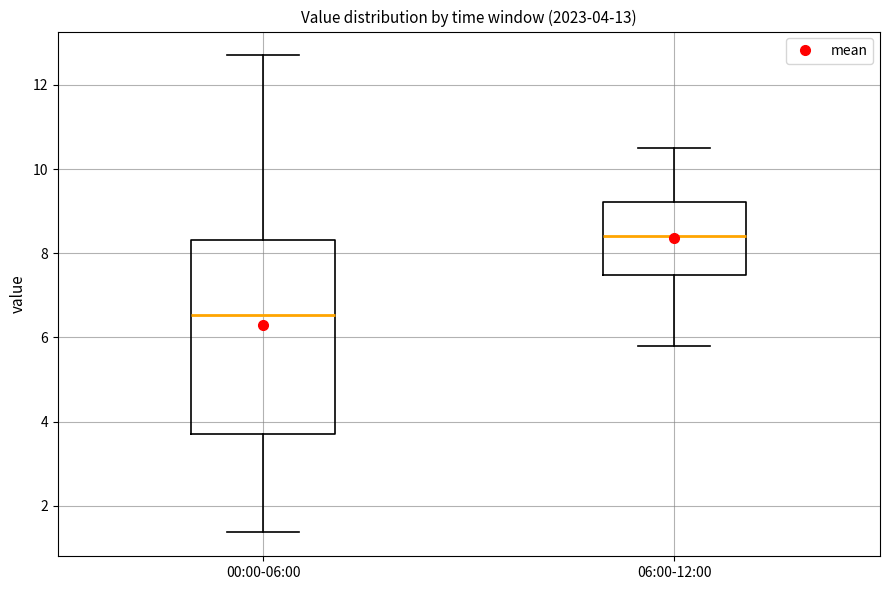

Which box is the tallest, from its lower edge to its upper edge?

00:00-06:00